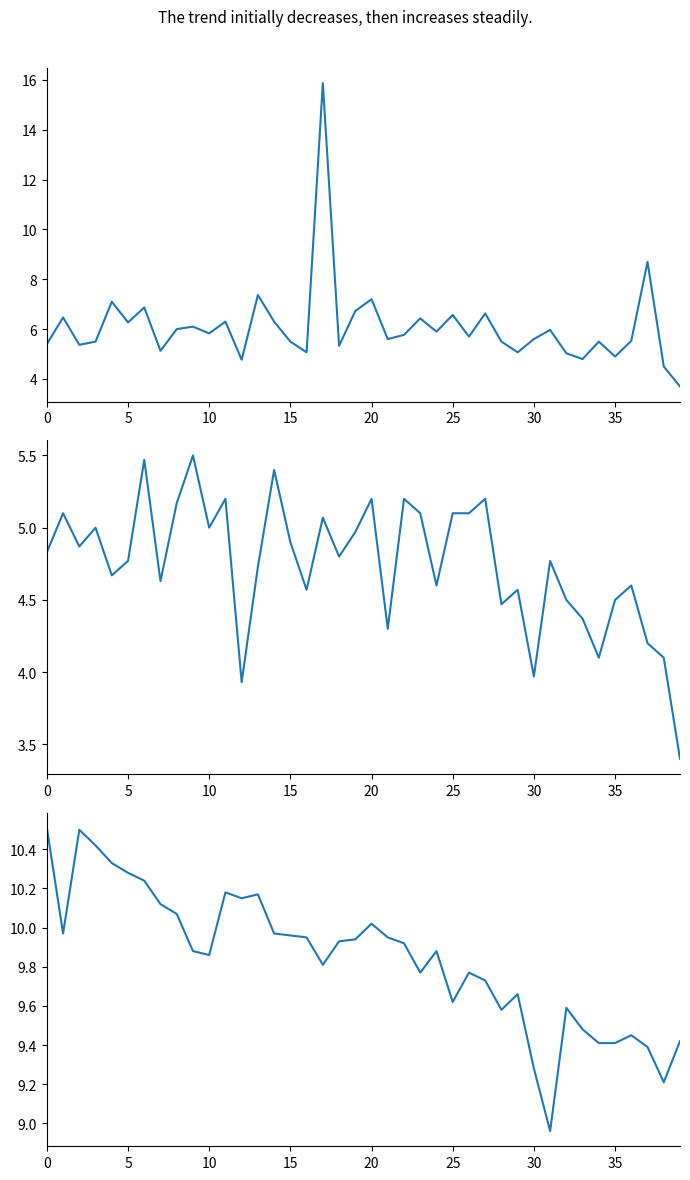

Which series has the largest total across all categories?

BME280_temperature